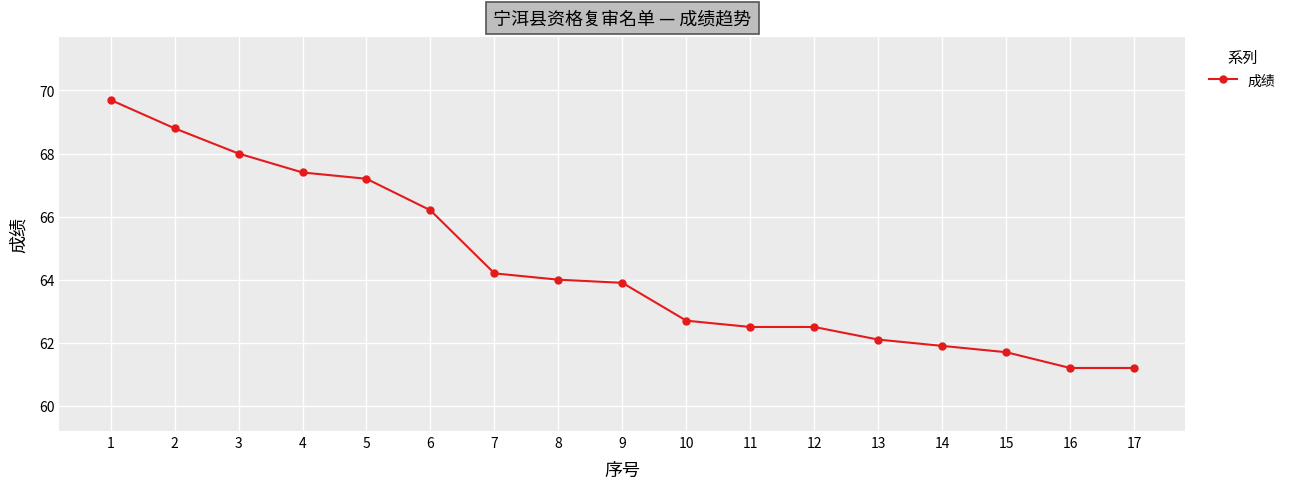

Reading right to left, transcribe all the data shown in this chart.

17=61.2	16=61.2	15=61.7	14=61.9	13=62.1	12=62.5	11=62.5	10=62.7	9=63.9	8=64.0	7=64.2	6=66.2	5=67.2	4=67.4	3=68.0	2=68.8	1=69.7